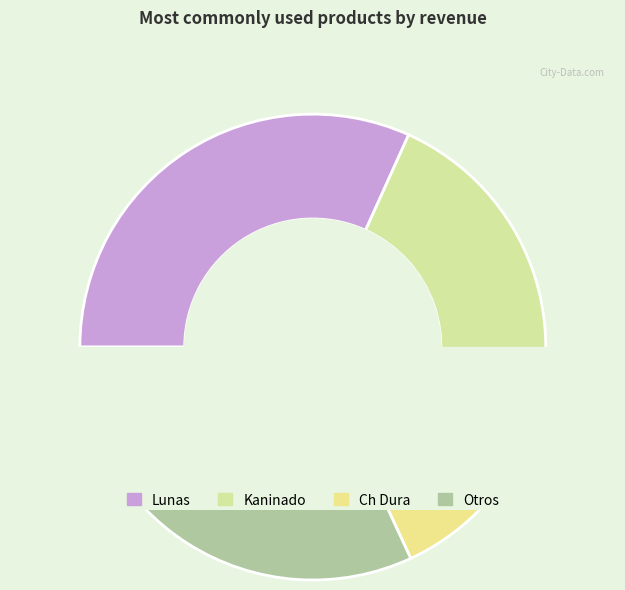

Is it true that Kaninado is 37% of the pie?

False